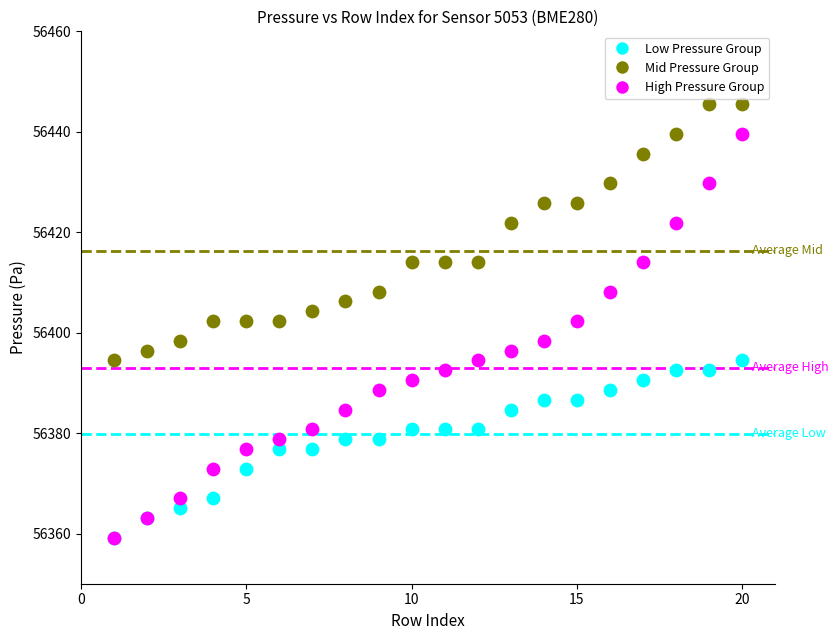

Which series contains the highest Y value?

Mid Pressure Group